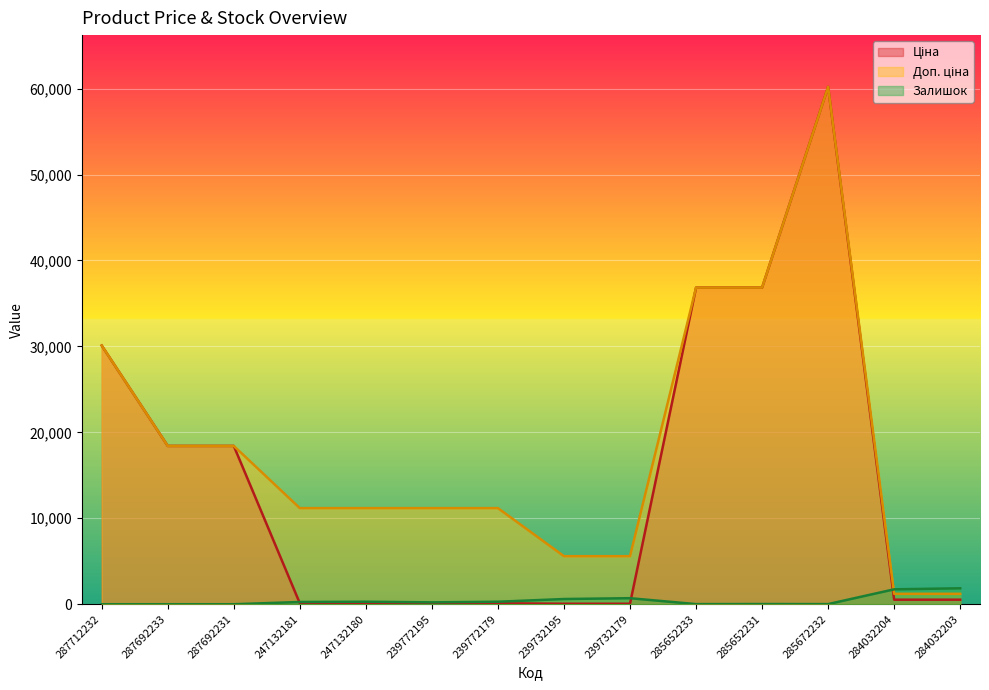

How many times do Залишок and Ціна cross each other?

3